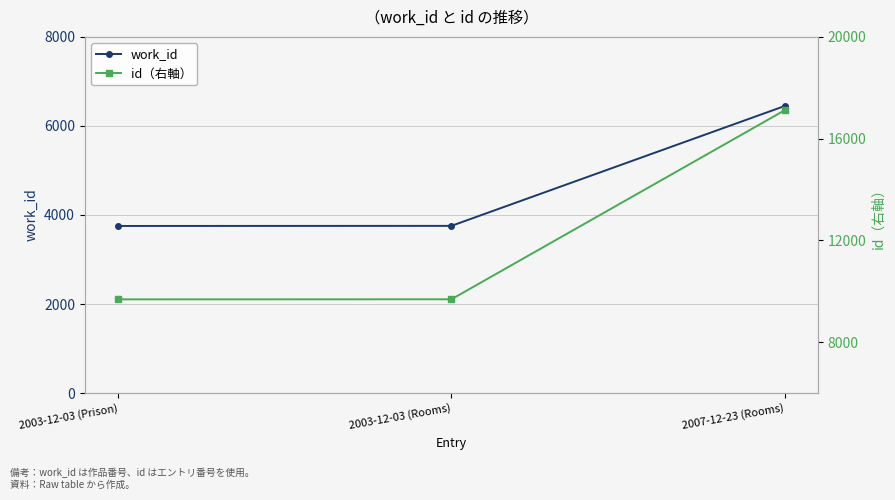

What is the sum of the id（右軸） values at 2003-12-03 (Rooms) and 2003-12-03 (Prison)?

19368